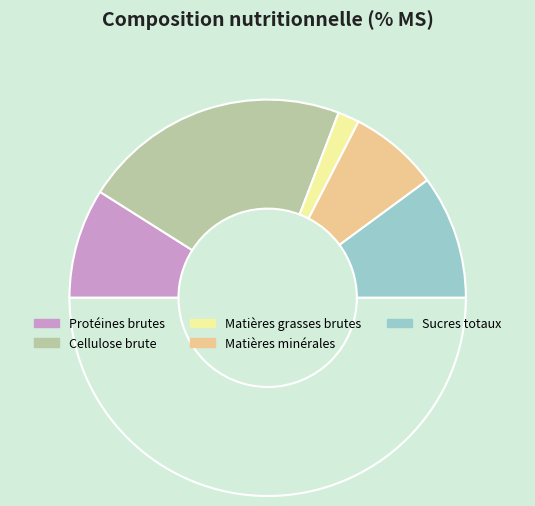

How many segments does this pie chart have?

6